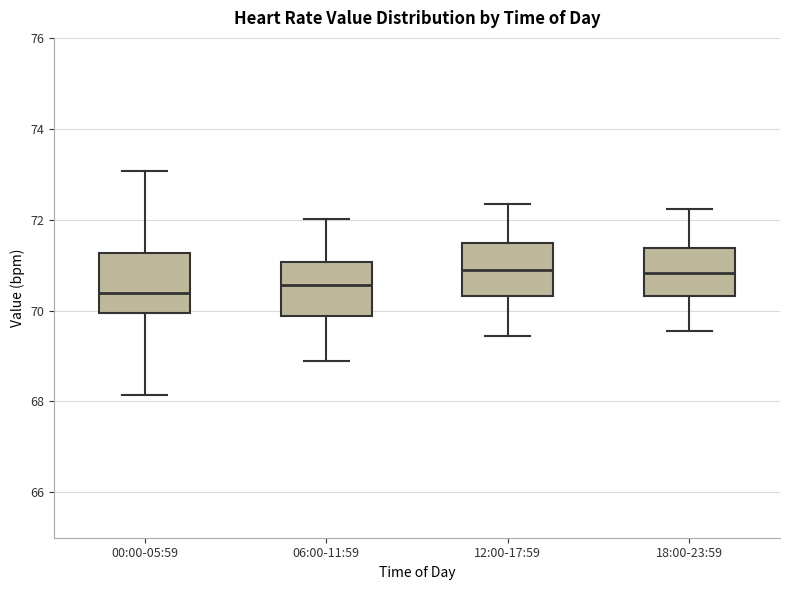

Reading left to right, transcribe this box plot: for each box, give where its median line is, the range the box spans, and where its two whiskers end, as read against the y-axis. The values are not printed on the chart, so give them approximately, as read against the axis.

00:00-05:59: median 70.4, box 70.0 to 71.2, whiskers 68.2 to 73.0
06:00-11:59: median 70.6, box 69.8 to 71.0, whiskers 69.0 to 72.0
12:00-17:59: median 70.8, box 70.4 to 71.4, whiskers 69.4 to 72.4
18:00-23:59: median 70.8, box 70.4 to 71.4, whiskers 69.6 to 72.2